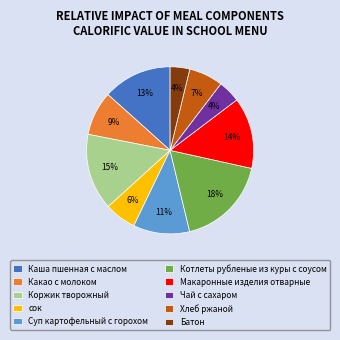

To the nearest percent, what percentage of the pie is Батон?

4%